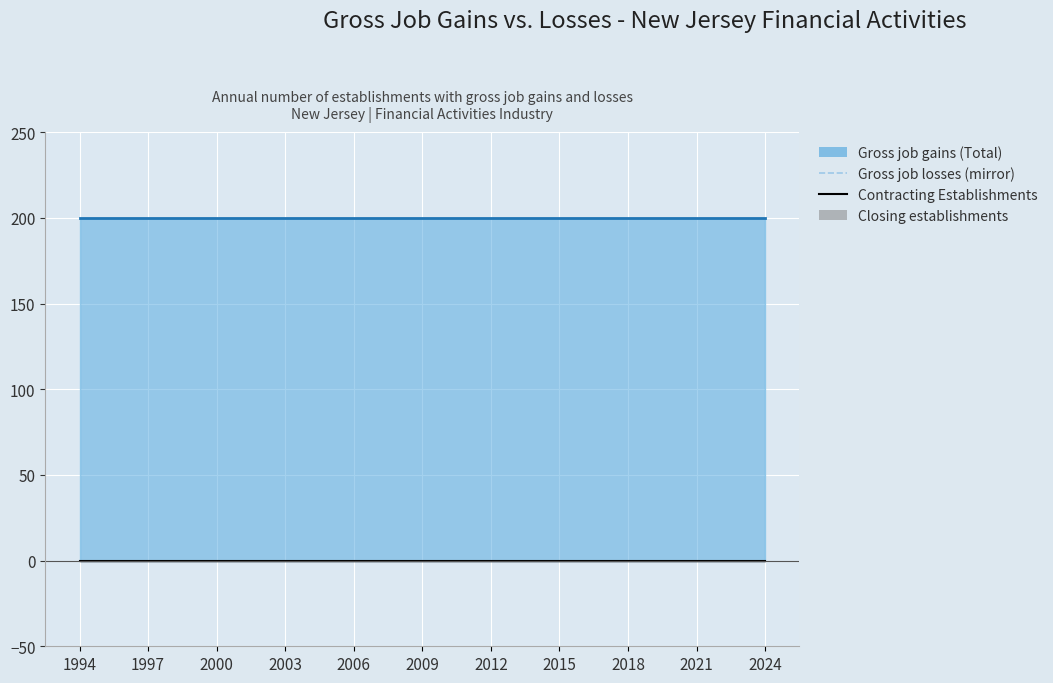

Between 2018 and 22, which is larger?

2018